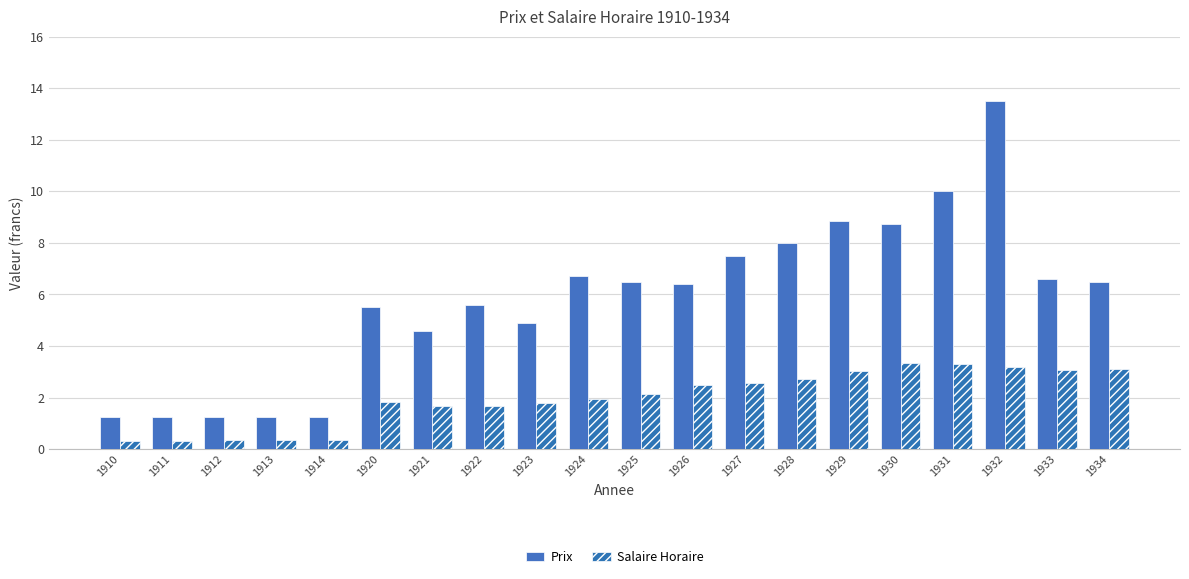

The value of Prix at 1932 is 13.5. True or false?

True